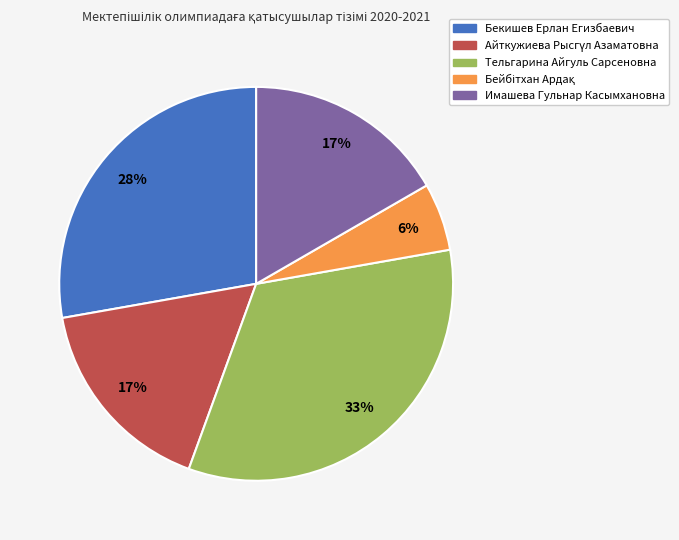

To the nearest percent, what is the difference between the Имашева Гульнар Касымхановна and Бекишев Ерлан Егизбаевич slice percentages?

11%